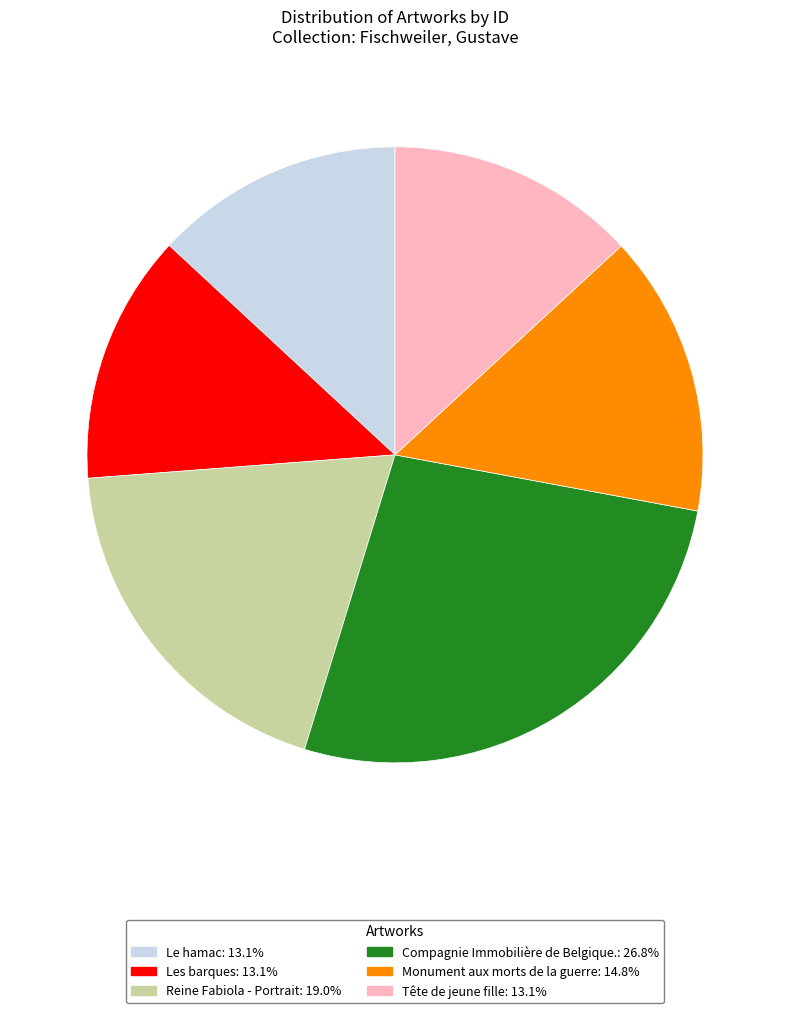

Which category has the biggest portion of the pie?

Compagnie Immobilière de Belgique.